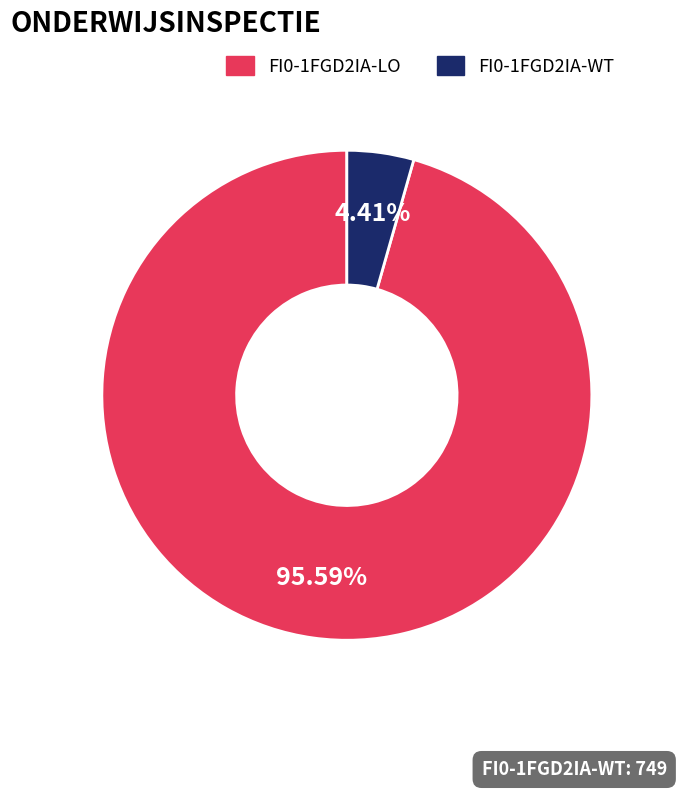

How many slices are in this pie chart?

2